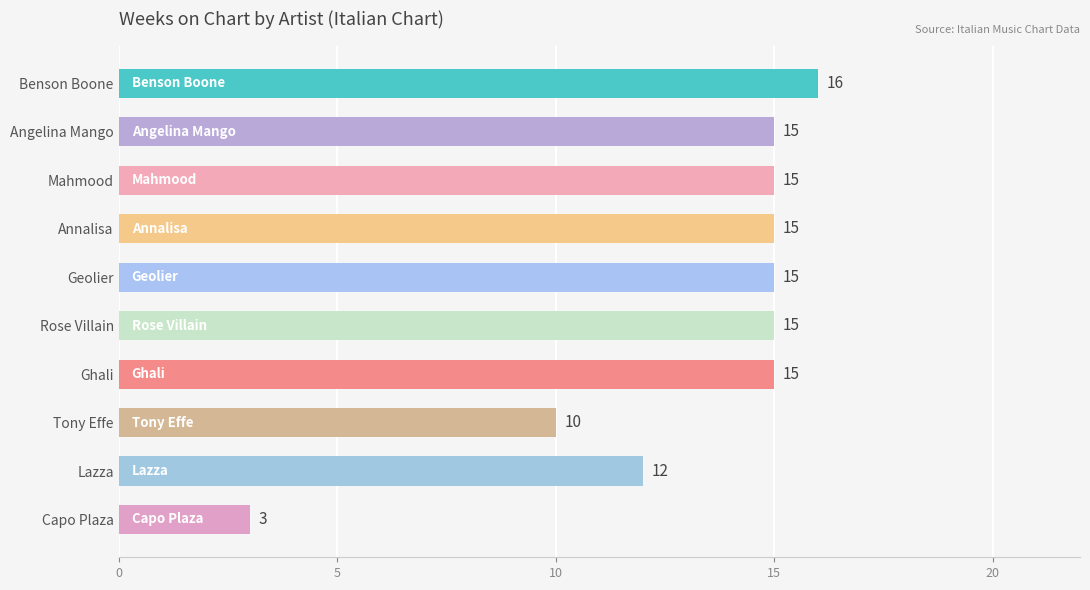

At which label is the value closest to 9?

Tony Effe